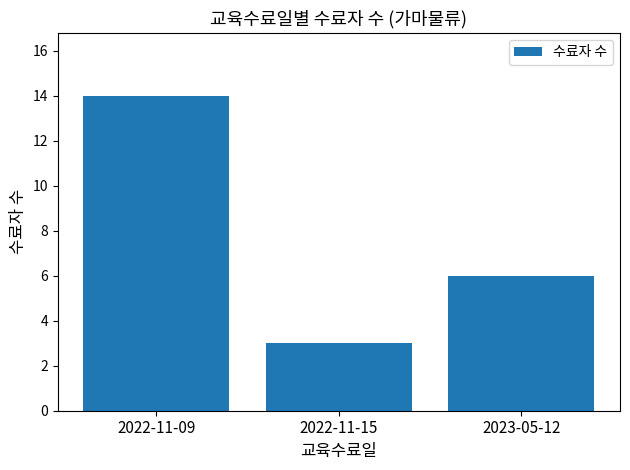

What is the label of the 2nd bar from the right?

2022-11-15